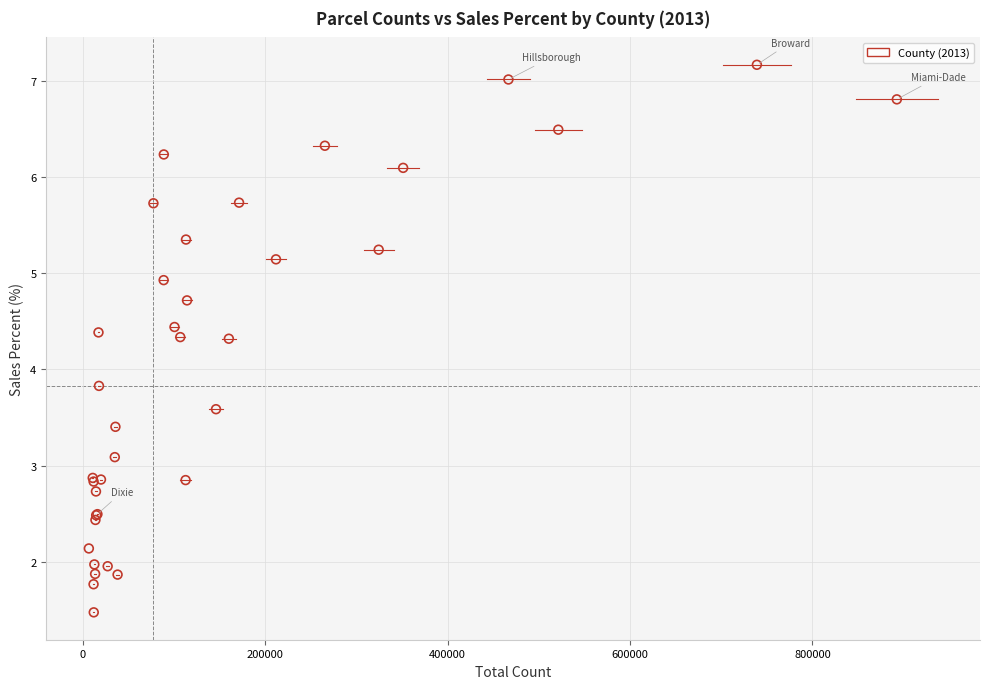

What Y value in the scatter plot is closest to 4?

3.8